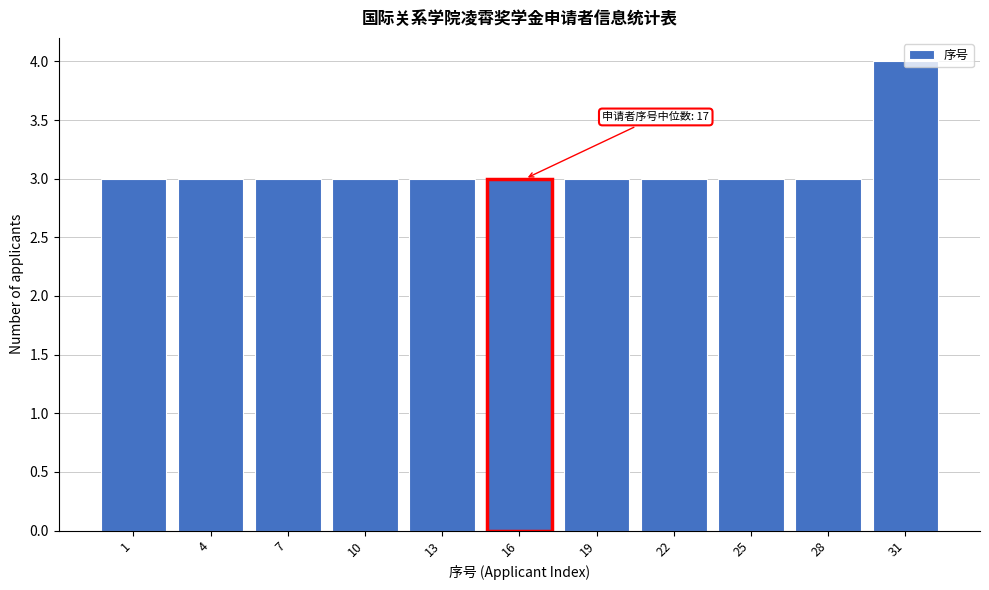

Approximately how many times larger is the value at 19 compared to 7?

1.0